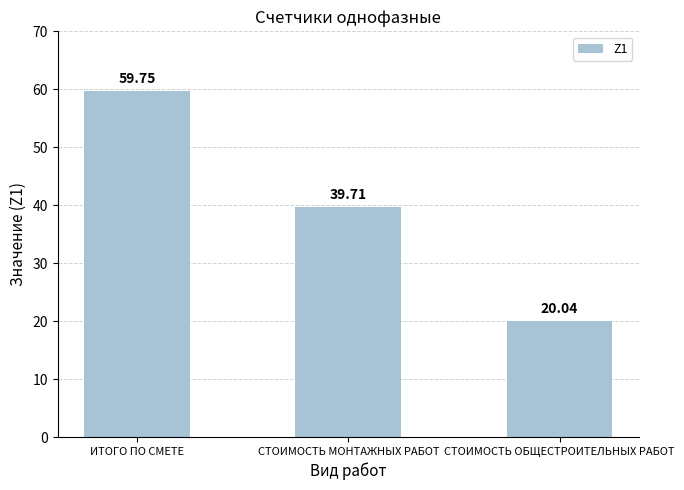

What position from the left is СТОИМОСТЬ ОБЩЕСТРОИТЕЛЬНЫХ РАБОТ?

3